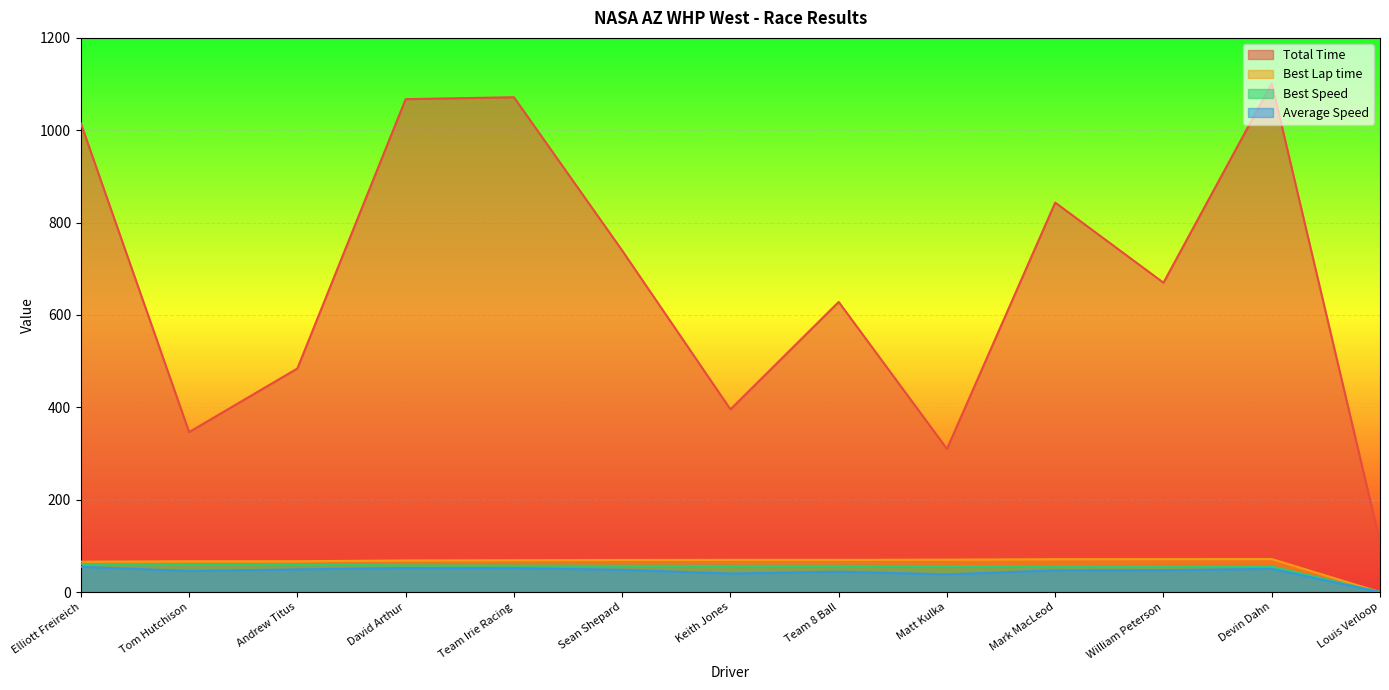

What is the highest value of the Average Speed series?

54.6